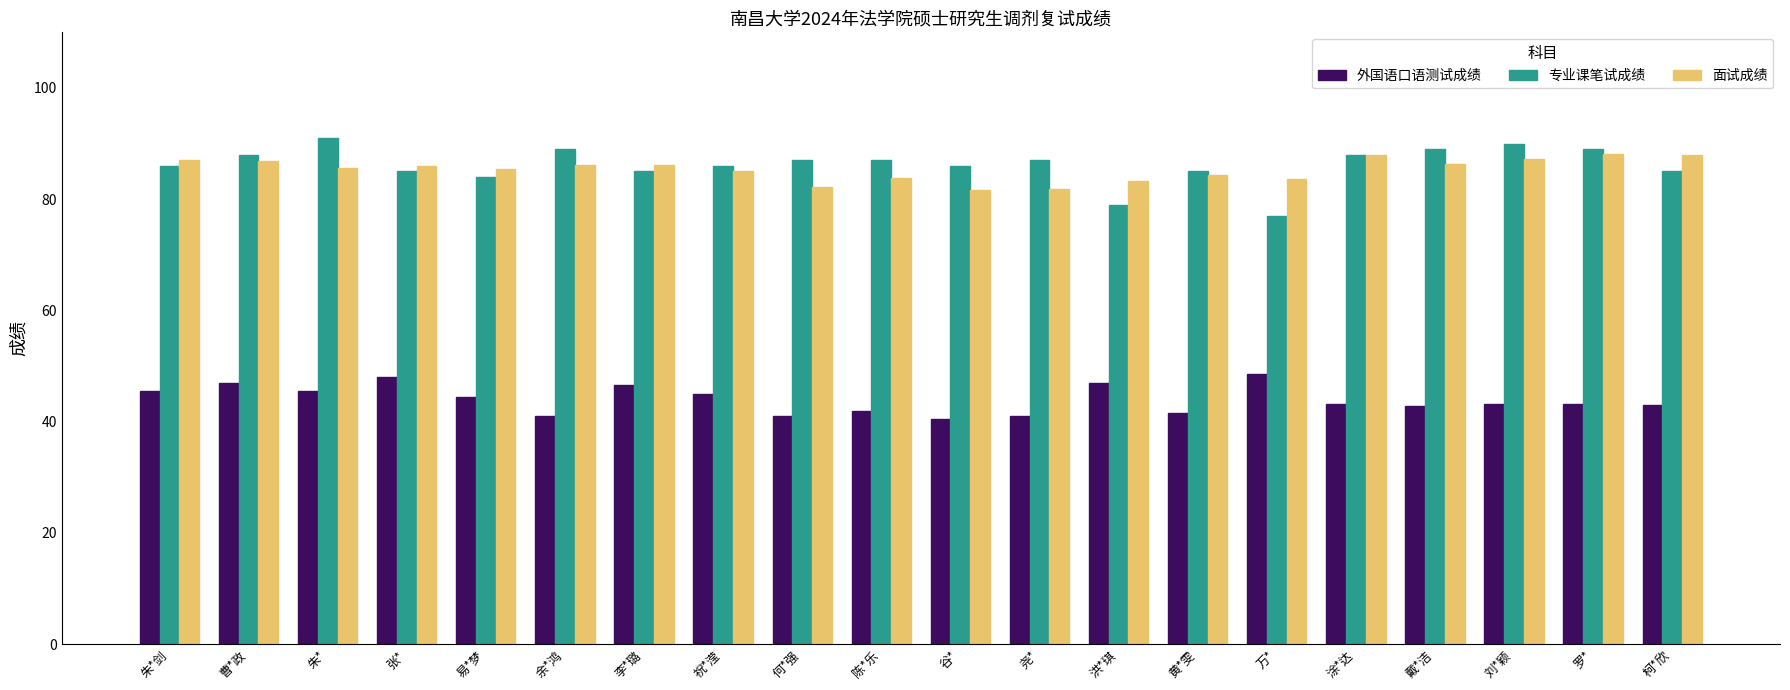

What is the lowest value of the 外国语口语测试成绩 series?

40.5